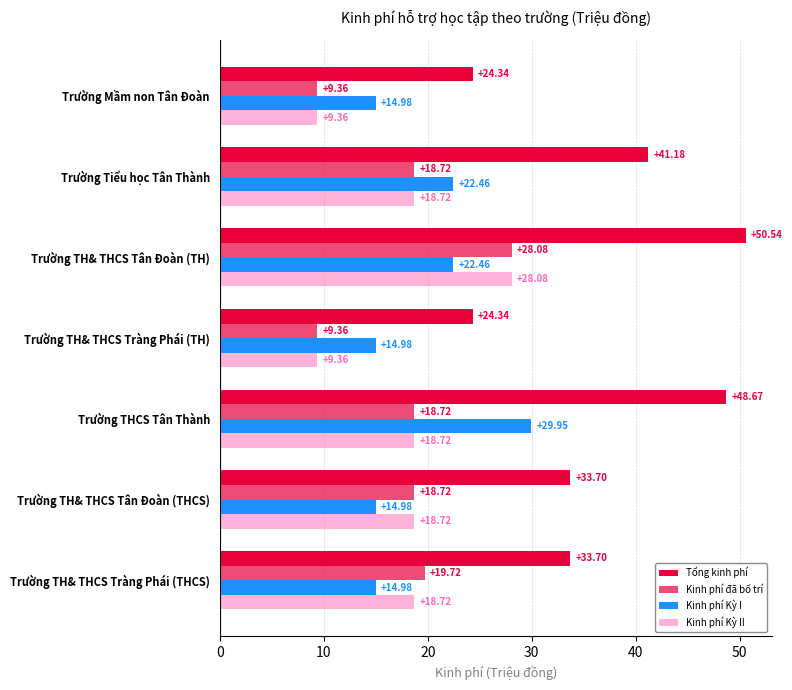

How many data points in Kinh phí Kỳ II are less than 18?

2